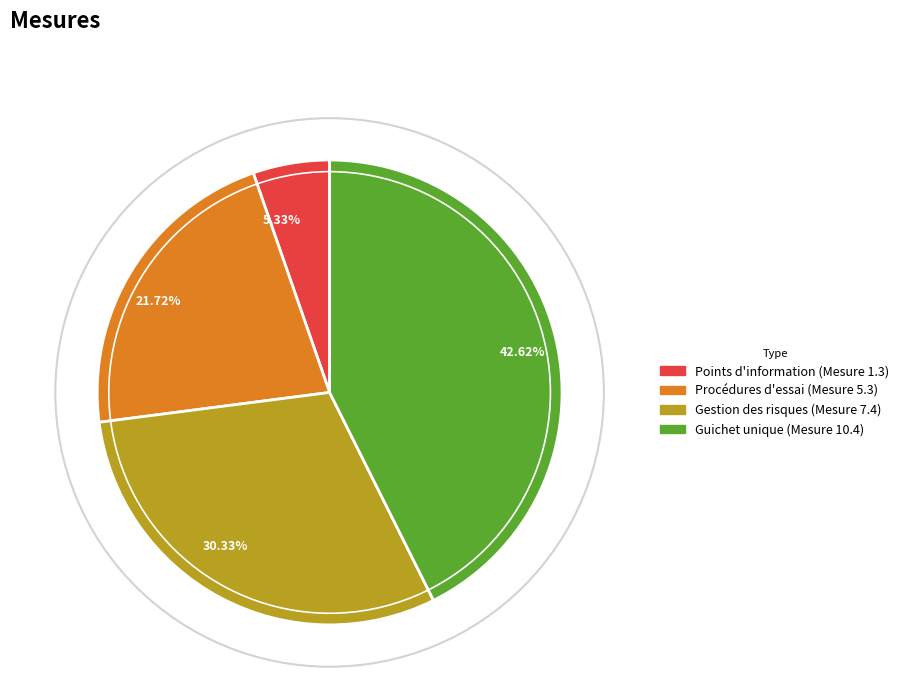

Do 21.72% and 5.33% together represent more than half of the pie?

No